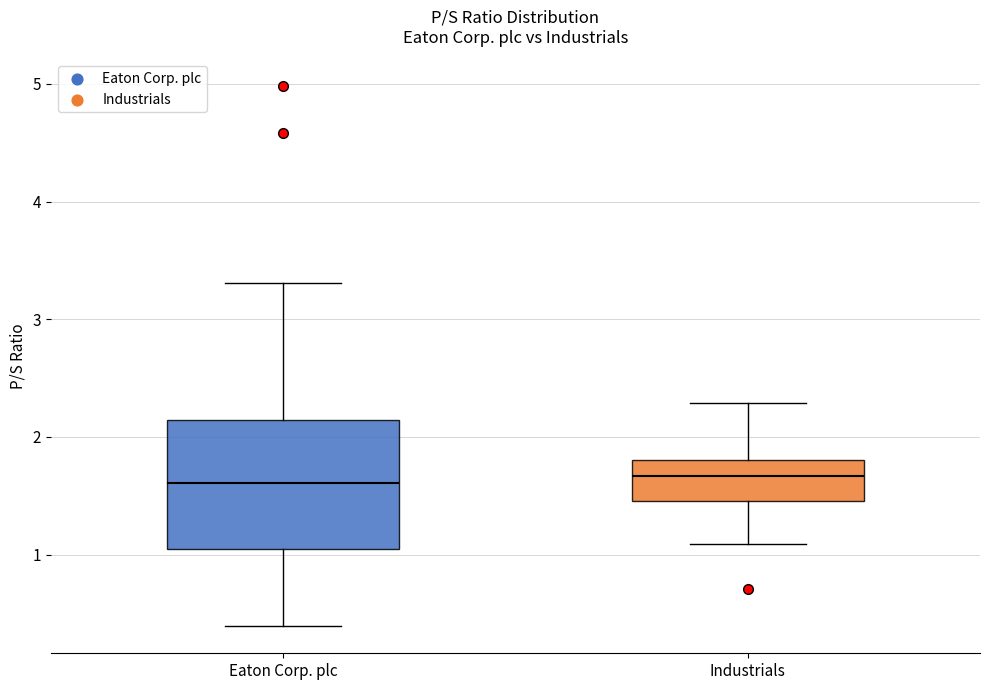

Where does the lower whisker of the box for Eaton Corp. plc end on the y-axis? The values are not printed on the chart, so give them approximately, as read against the axis.

0.4